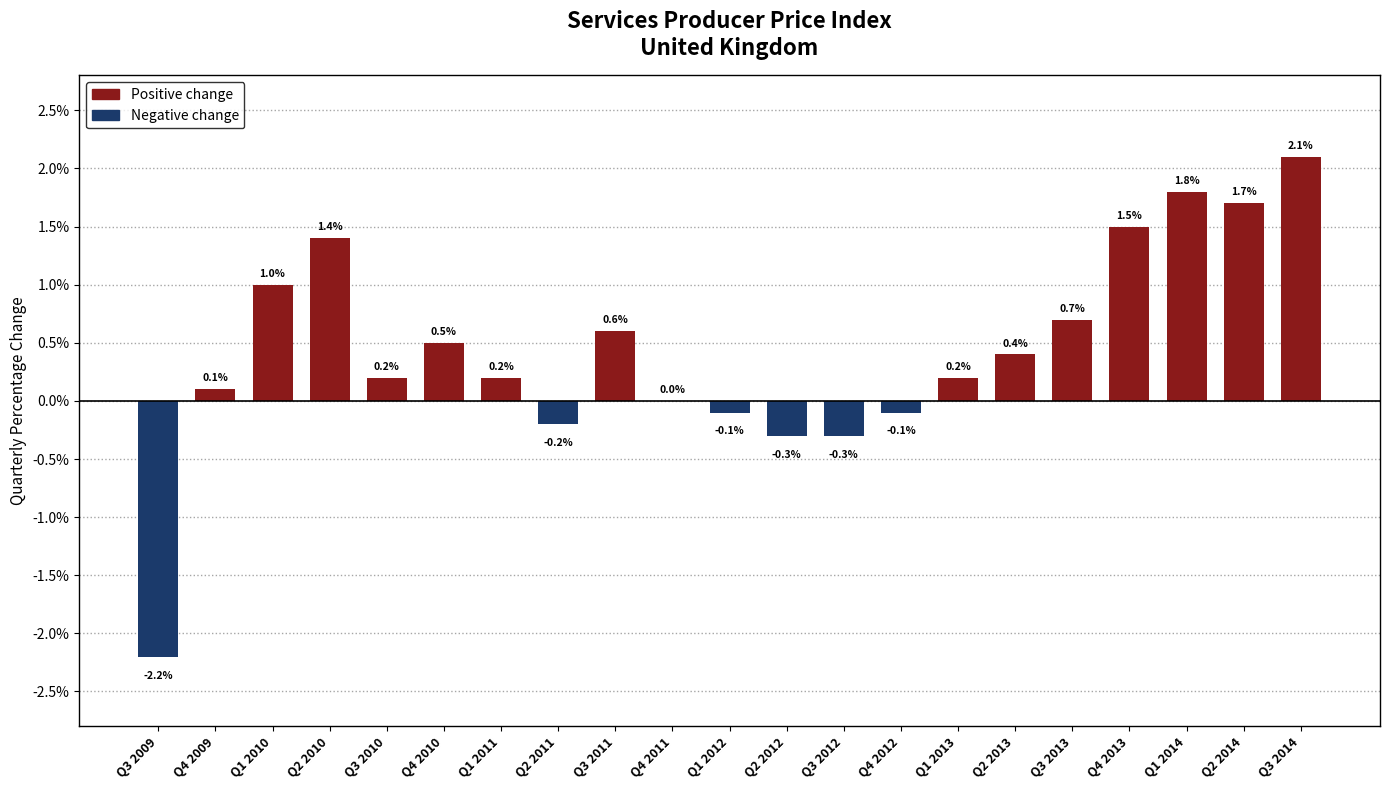

At which label does the data first exceed 0?

Q4 2009